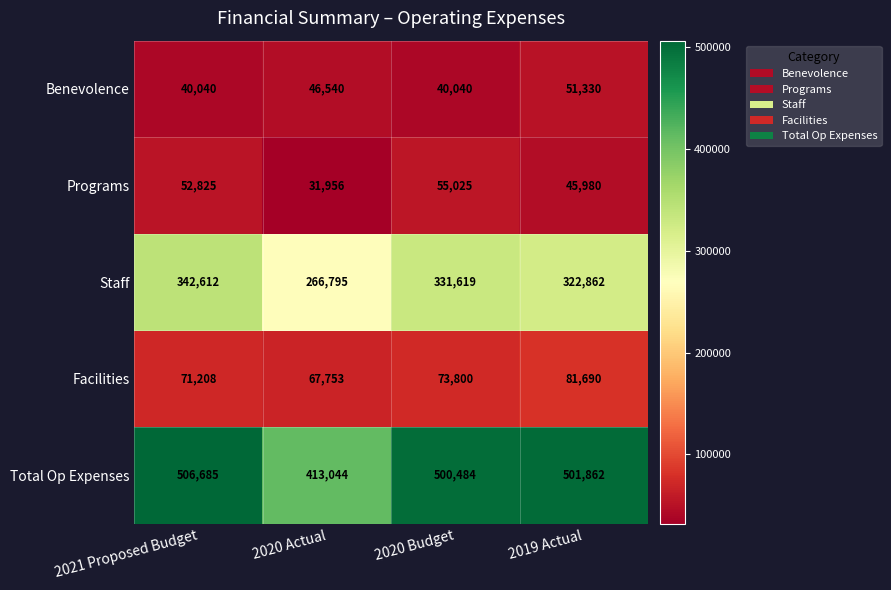

Rank the series at 2021 Proposed Budget from highest to lowest value.

Total Op Expenses, Staff, Facilities, Programs, Benevolence